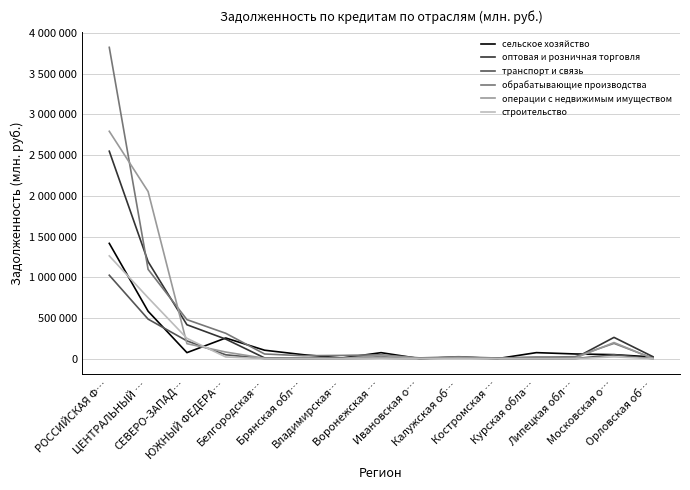

What are all the series names shown in the legend?

сельское хозяйство, оптовая и розничная торговля, транспорт и связь, обрабатывающие производства, операции с недвижимым имуществом, строительство